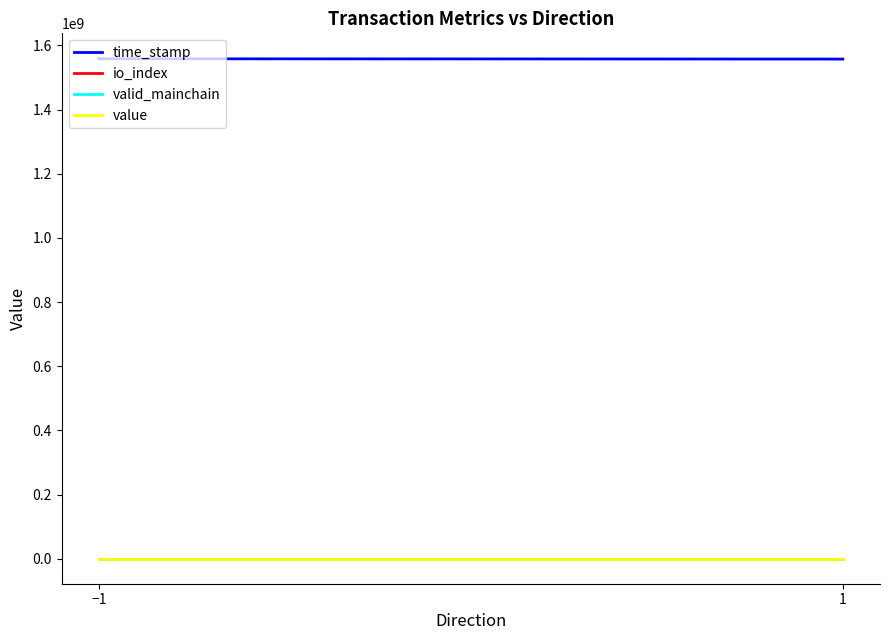

True or false: time_stamp and io_index intersect in this chart.

False